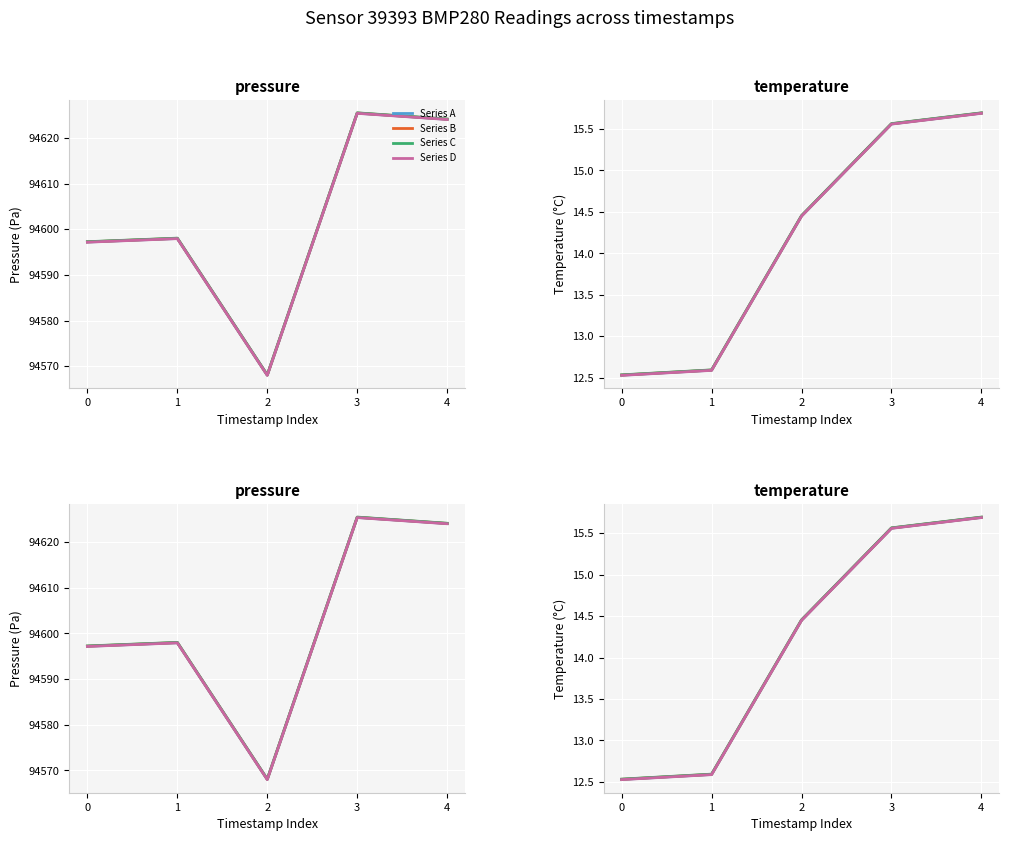

At which label does Series C reach its peak?

4